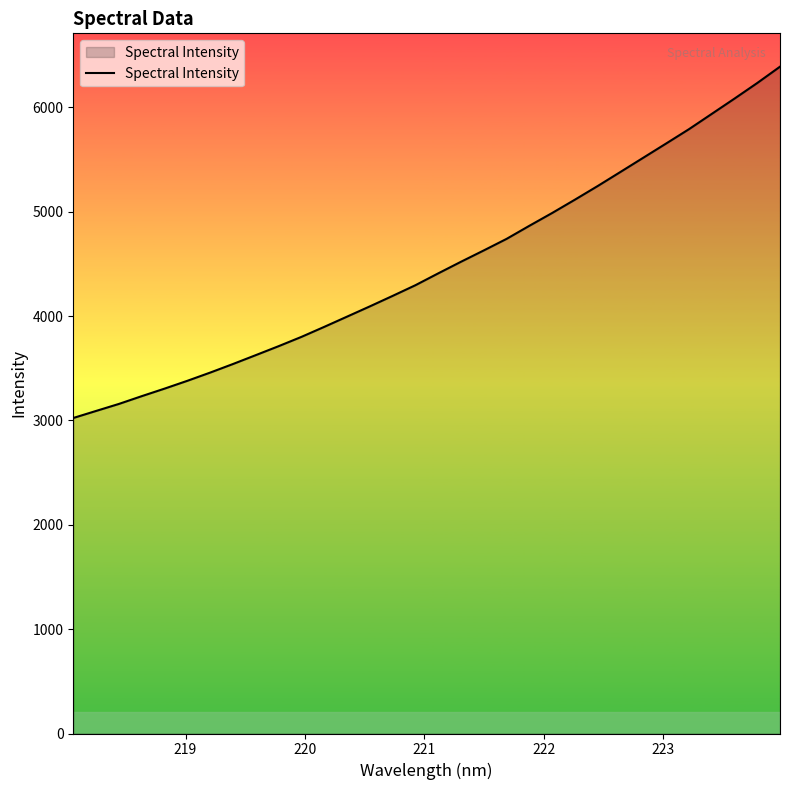

What is the smallest value displayed?

3024.0